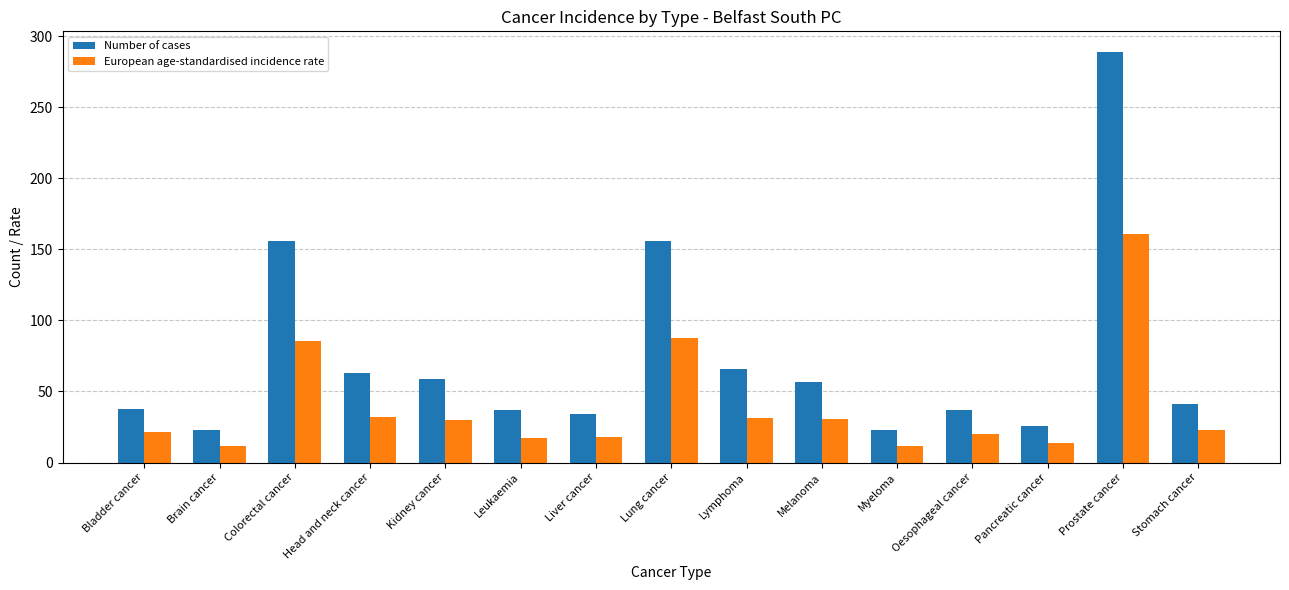

What is the total value across all series at Myeloma?

34.4